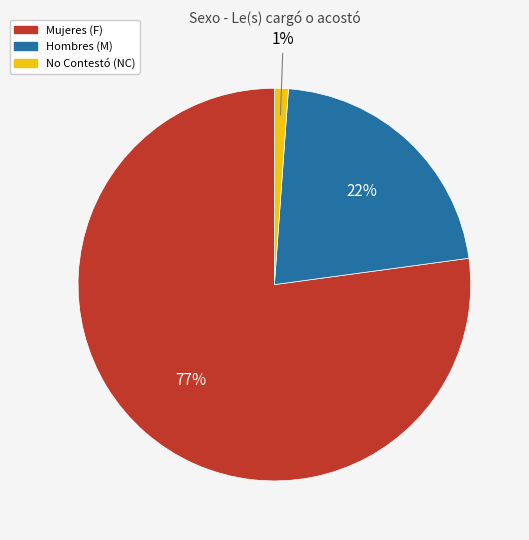

Does any single category account for the majority?

Yes